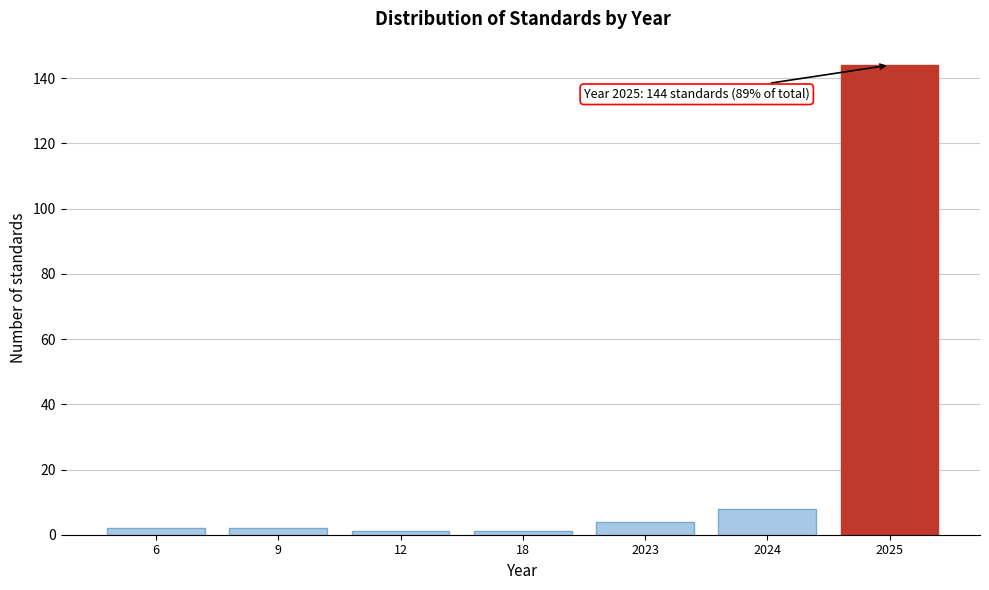

Reading right to left, what are all the values shown in this chart?

144	8	4	1	1	2	2